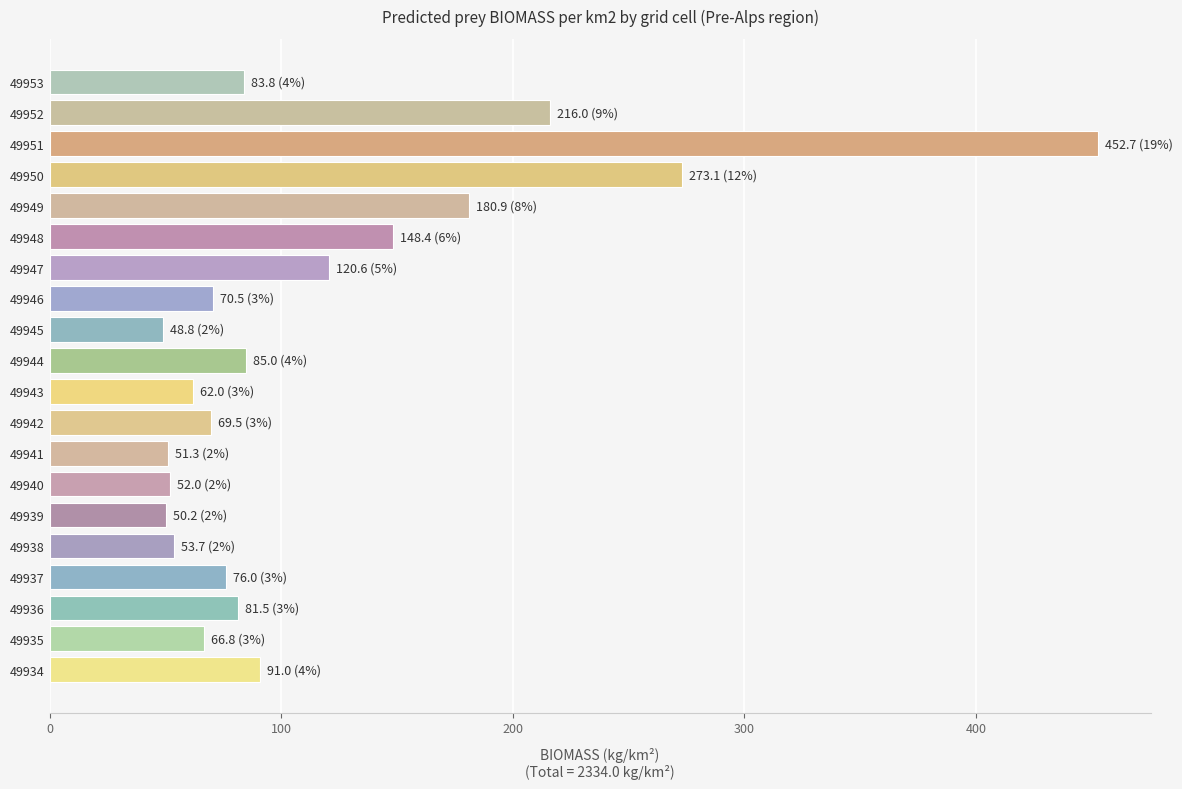

Is it true that the value at 49938 is 53.7?

True